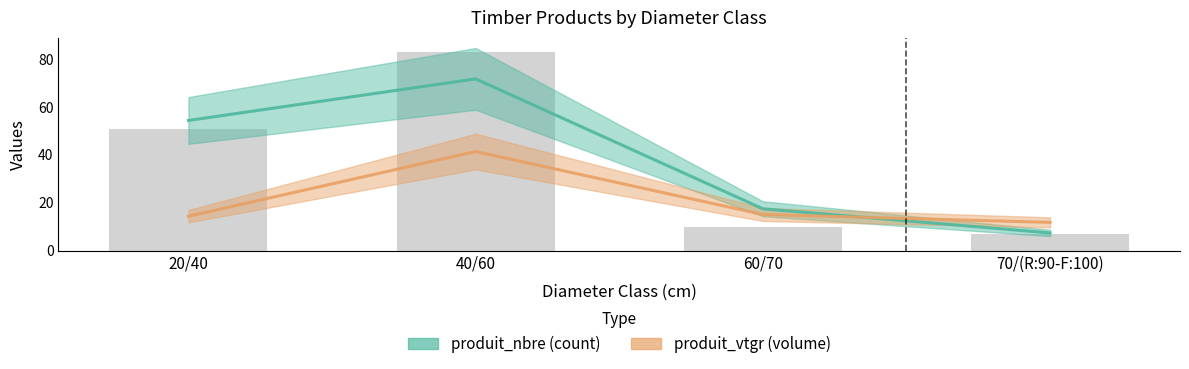

Where does the produit_vtgr series first go above 15?

40/60